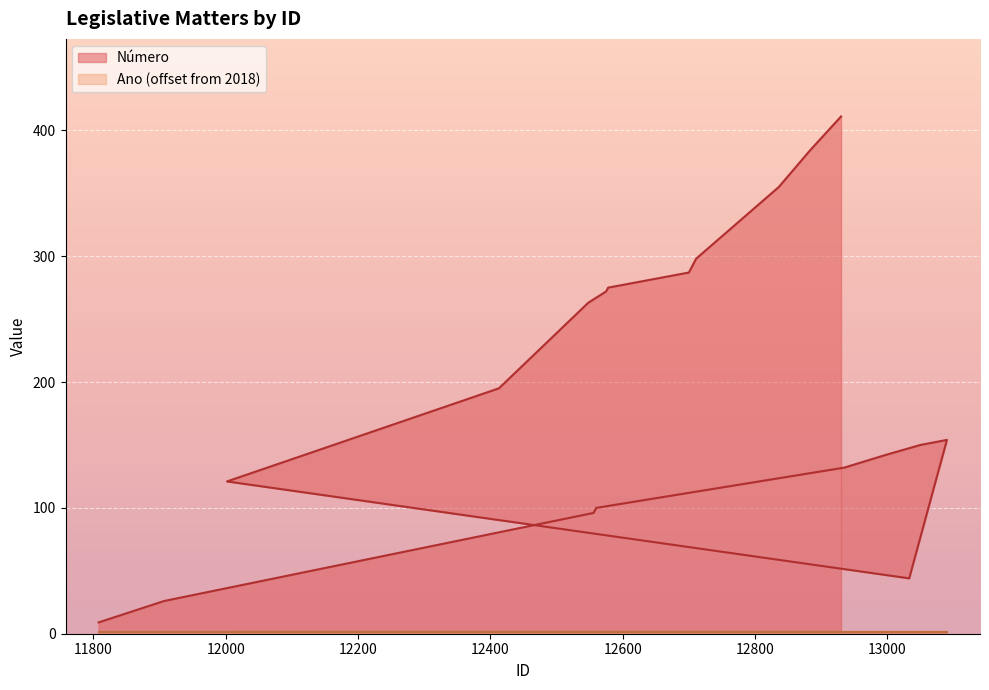

Which series has the largest total across all categories?

Número